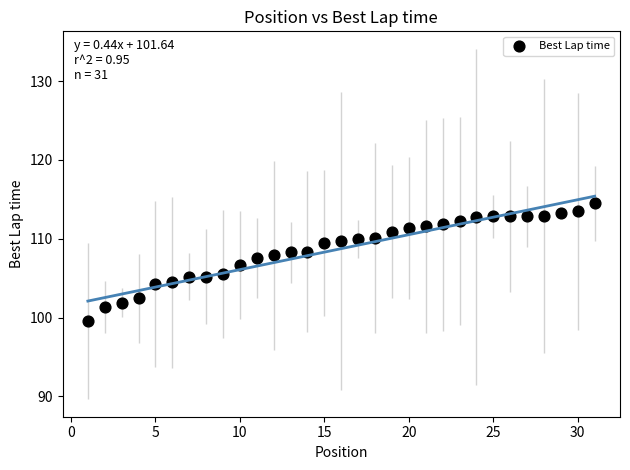

What is the range of X values (max minus min)?

30.0